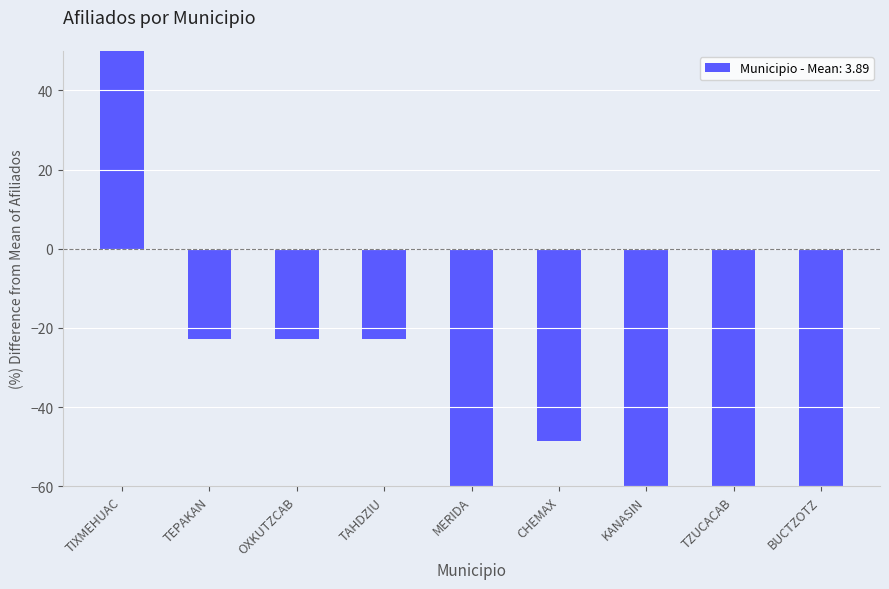

What is the sum of the values at MERIDA and OXKUTZCAB?

-97.1